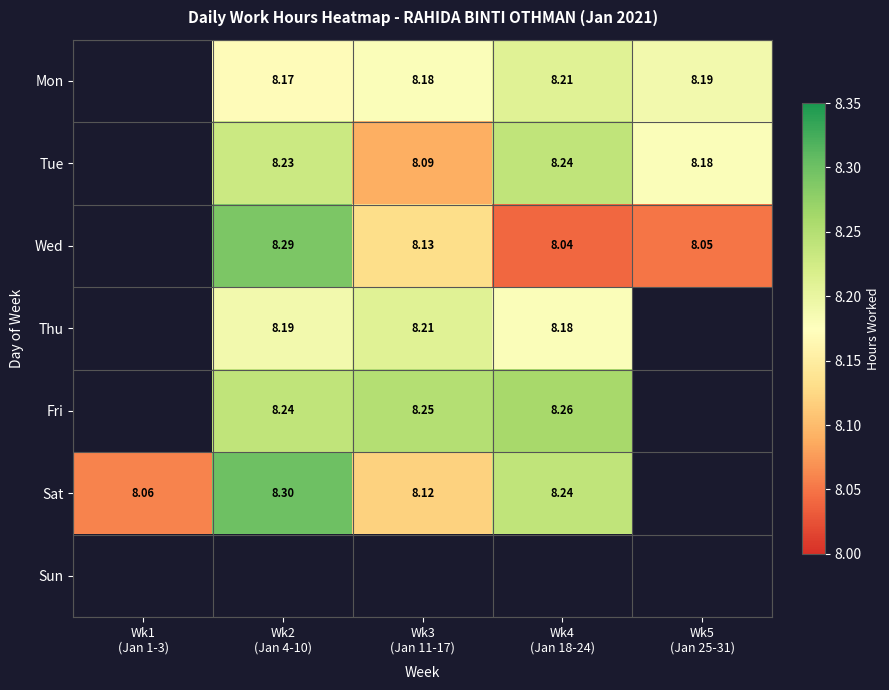

What is the maximum value shown in the chart?

8.3